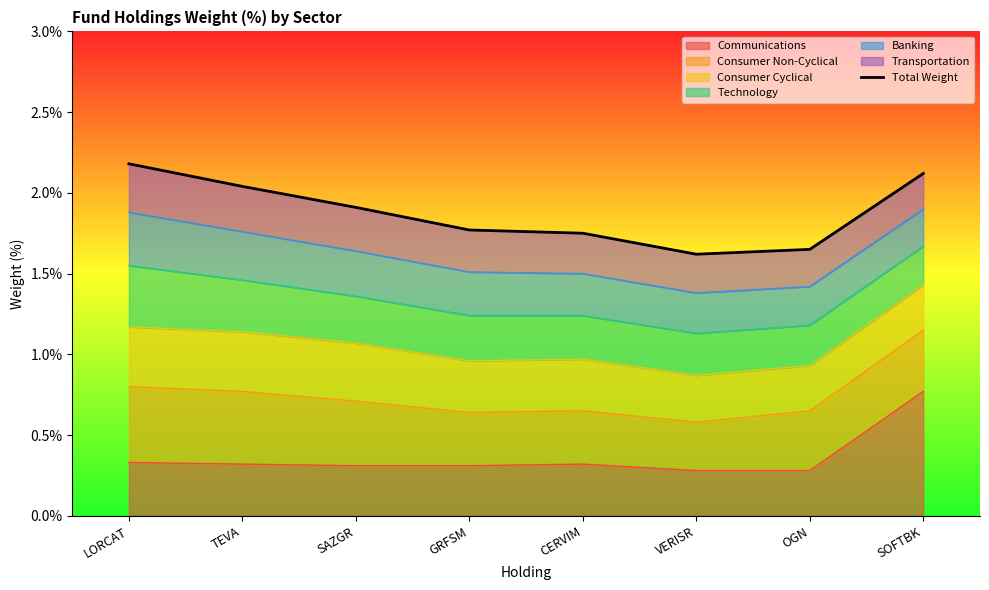

Which label corresponds to the smallest value in the chart?

VERISR